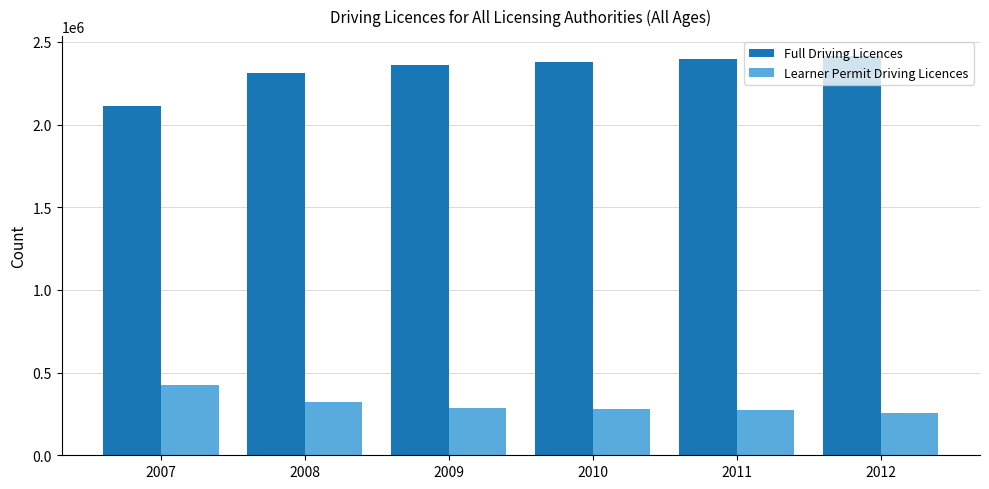

What is the difference between the maximum and minimum values in the Learner Permit Driving Licences series?

170390